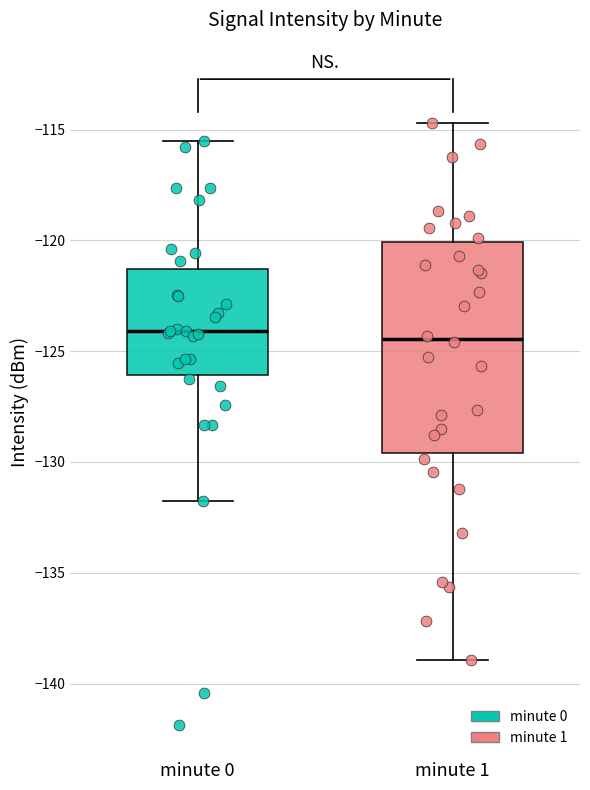

Comparing the boxes themselves (not the whiskers), which one is the tallest?

minute 1